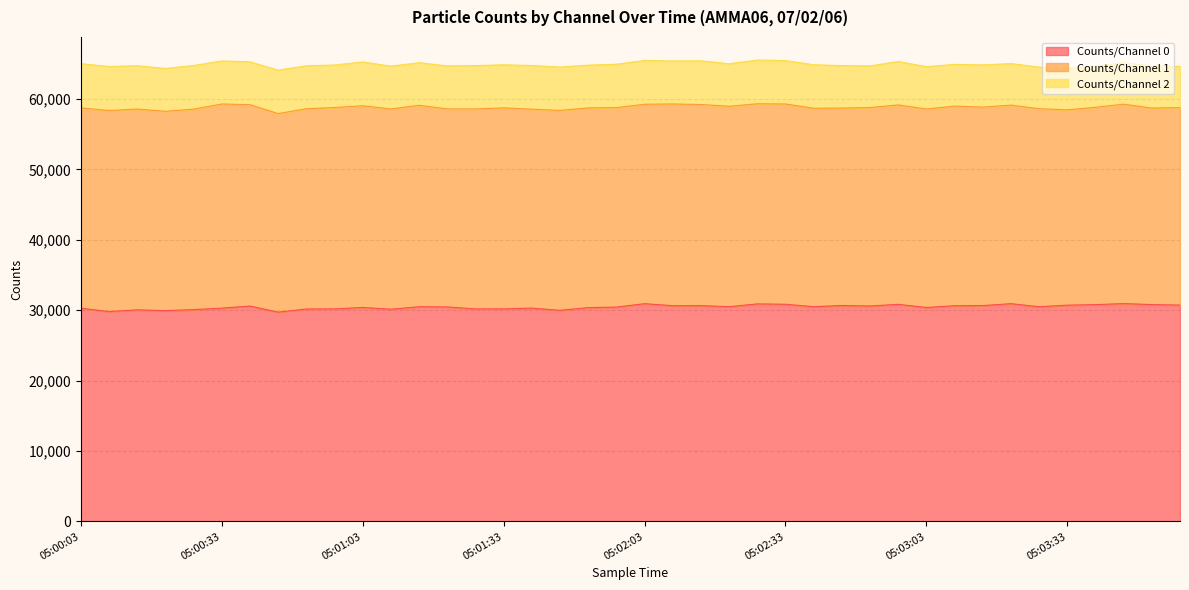

Which series has the widest spread of values?

Counts/Channel 1